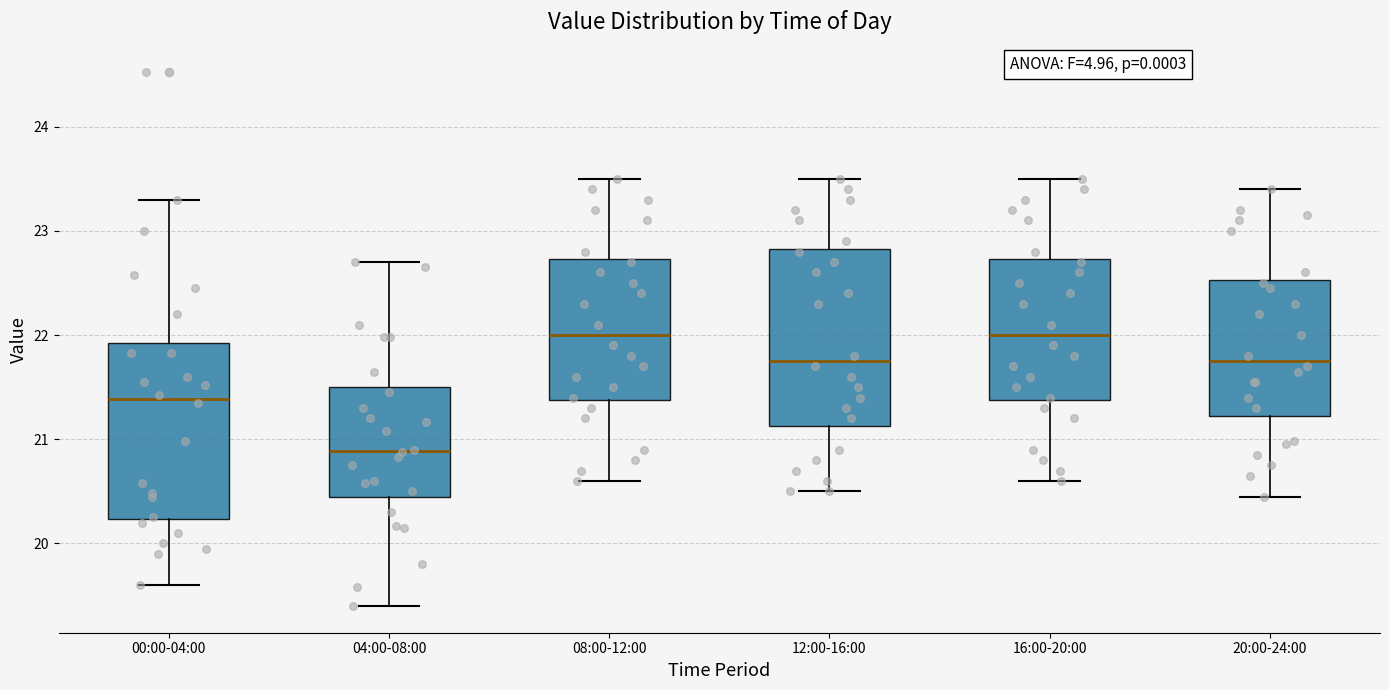

Reading left to right, transcribe this box plot: for each box, give where its median line is, the range the box spans, and where its two whiskers end, as read against the y-axis. The values are not printed on the chart, so give them approximately, as read against the axis.

00:00-04:00: median 21.4, box 20.2 to 21.9, whiskers 19.6 to 23.3
04:00-08:00: median 20.9, box 20.5 to 21.5, whiskers 19.4 to 22.7
08:00-12:00: median 22.0, box 21.4 to 22.7, whiskers 20.6 to 23.5
12:00-16:00: median 21.8, box 21.1 to 22.8, whiskers 20.5 to 23.5
16:00-20:00: median 22.0, box 21.4 to 22.7, whiskers 20.6 to 23.5
20:00-24:00: median 21.8, box 21.2 to 22.5, whiskers 20.5 to 23.4